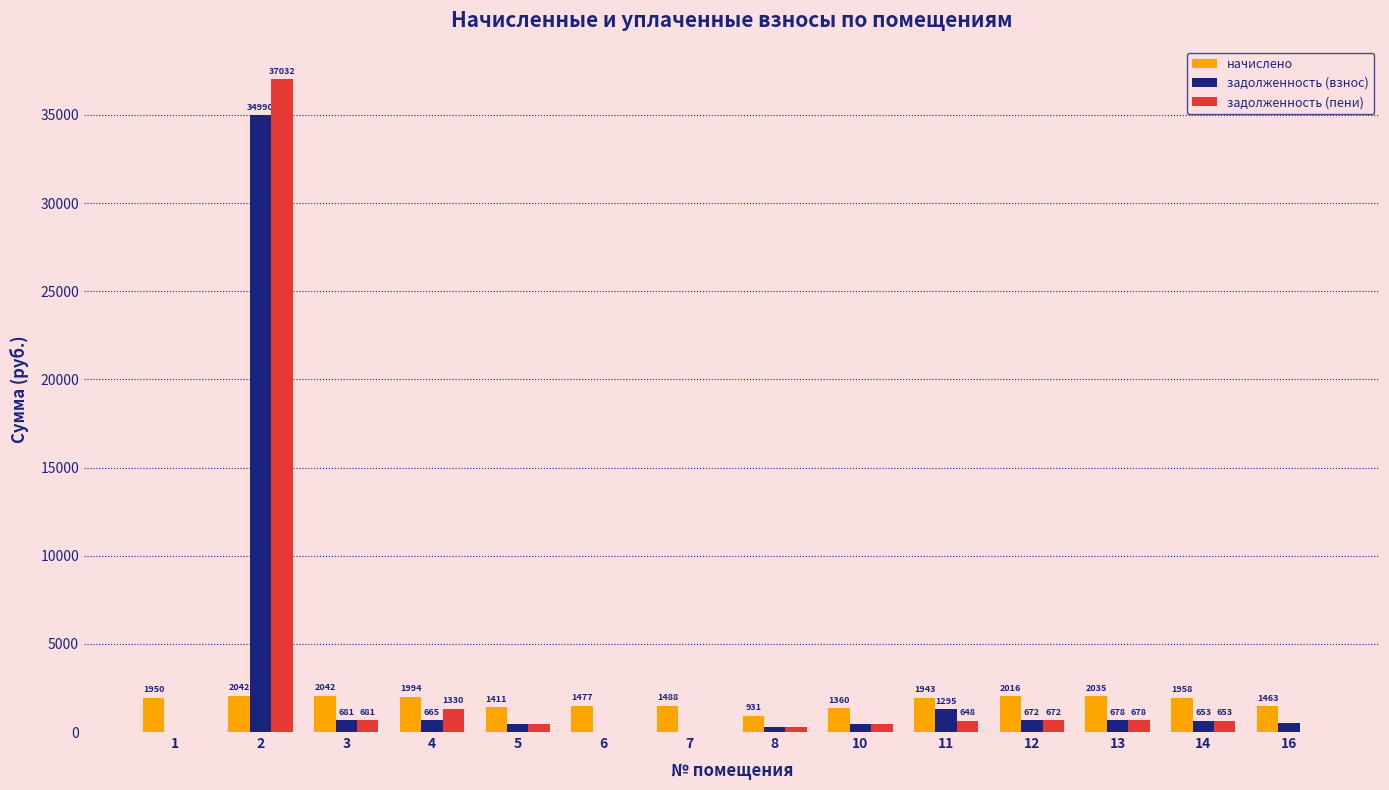

Does the chart contain stacked bars?

No